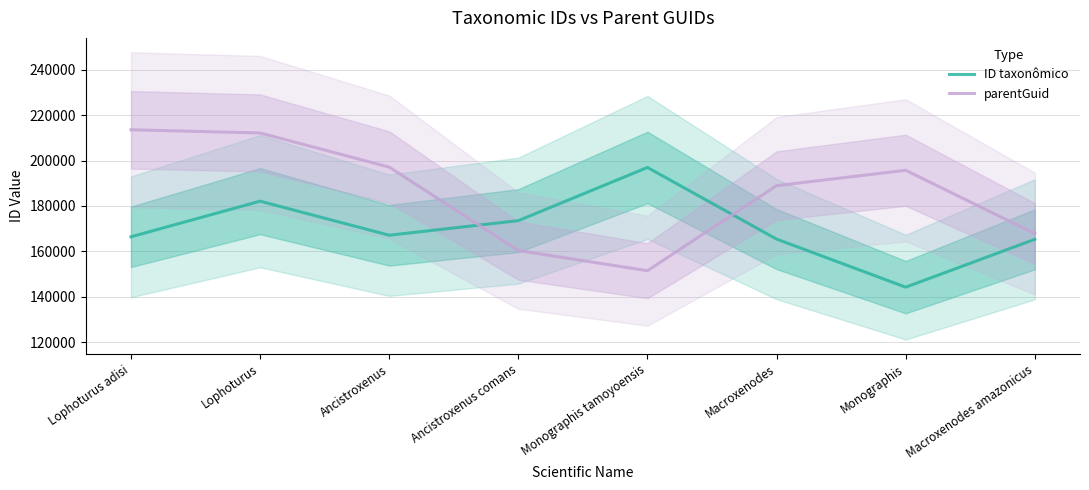

Between which two adjacent categories do ID taxonômico and parentGuid first intersect?

Ancistroxenus and Ancistroxenus comans